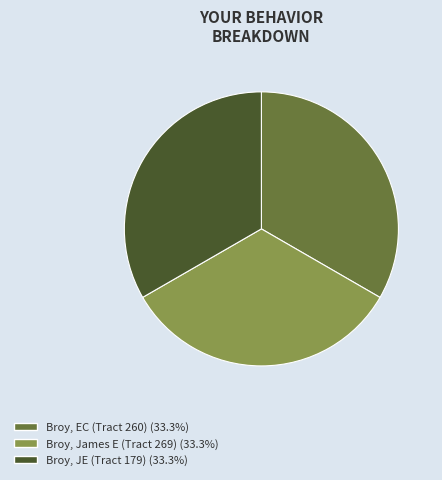

Does any single category account for the majority?

No